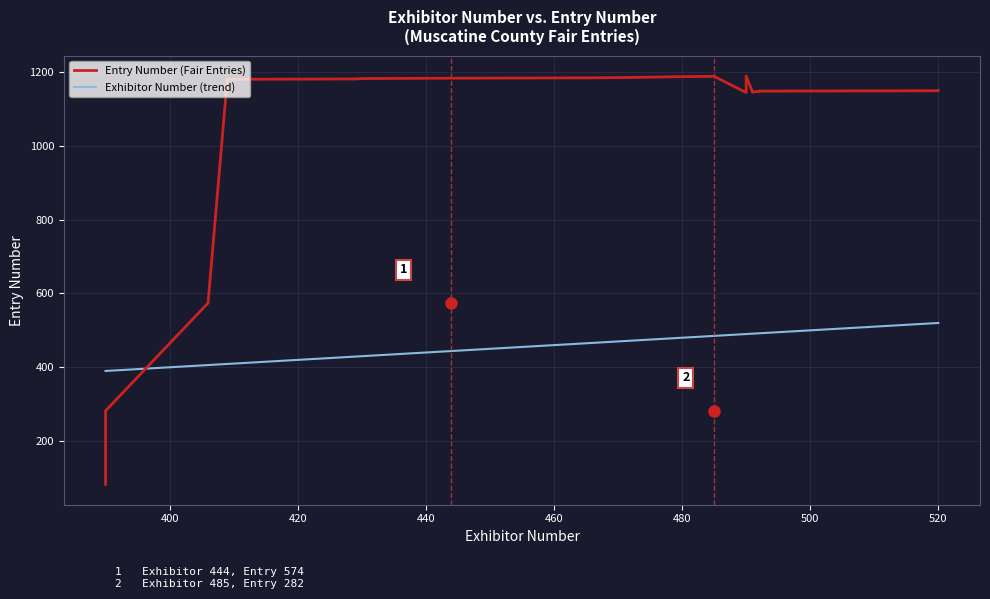

Is the value of Exhibitor Number (trend) at 17 greater than the value of Entry Number (Fair Entries) at 400?

Yes